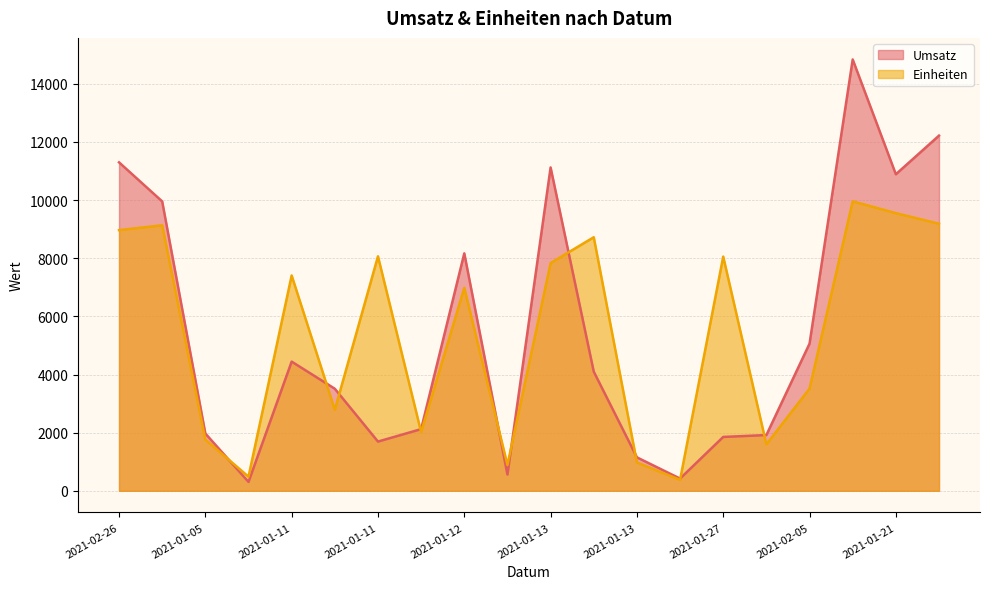

At which label does Einheiten first exceed 7406?

2021-02-26